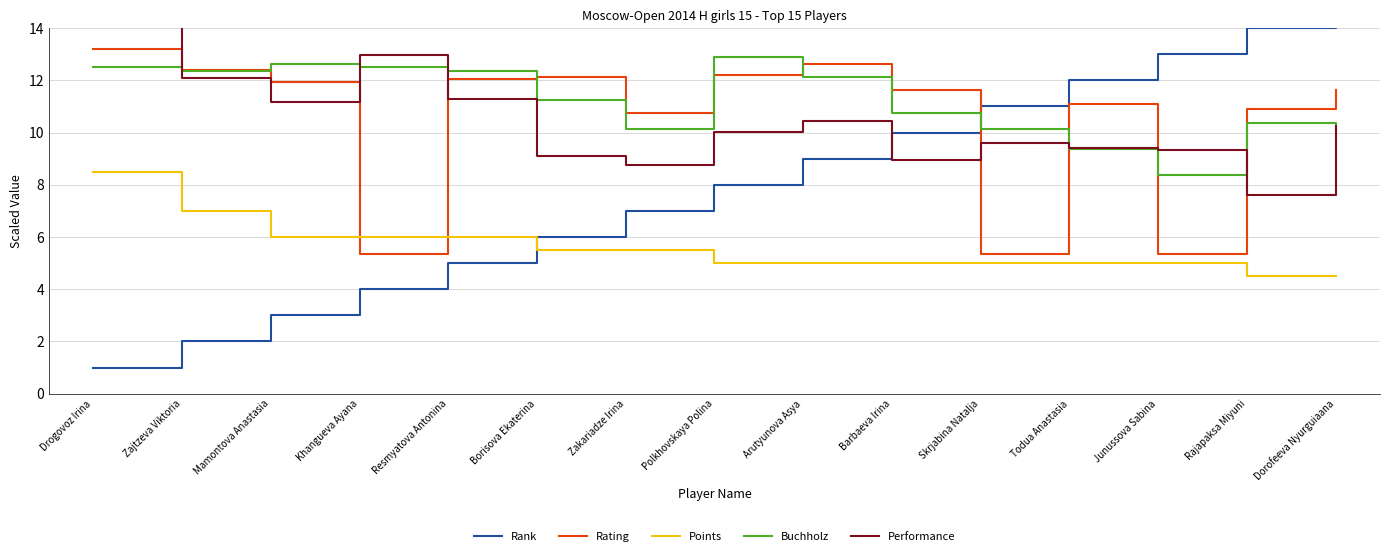

Read the Performance value at Arutyunova Asya.

10.4